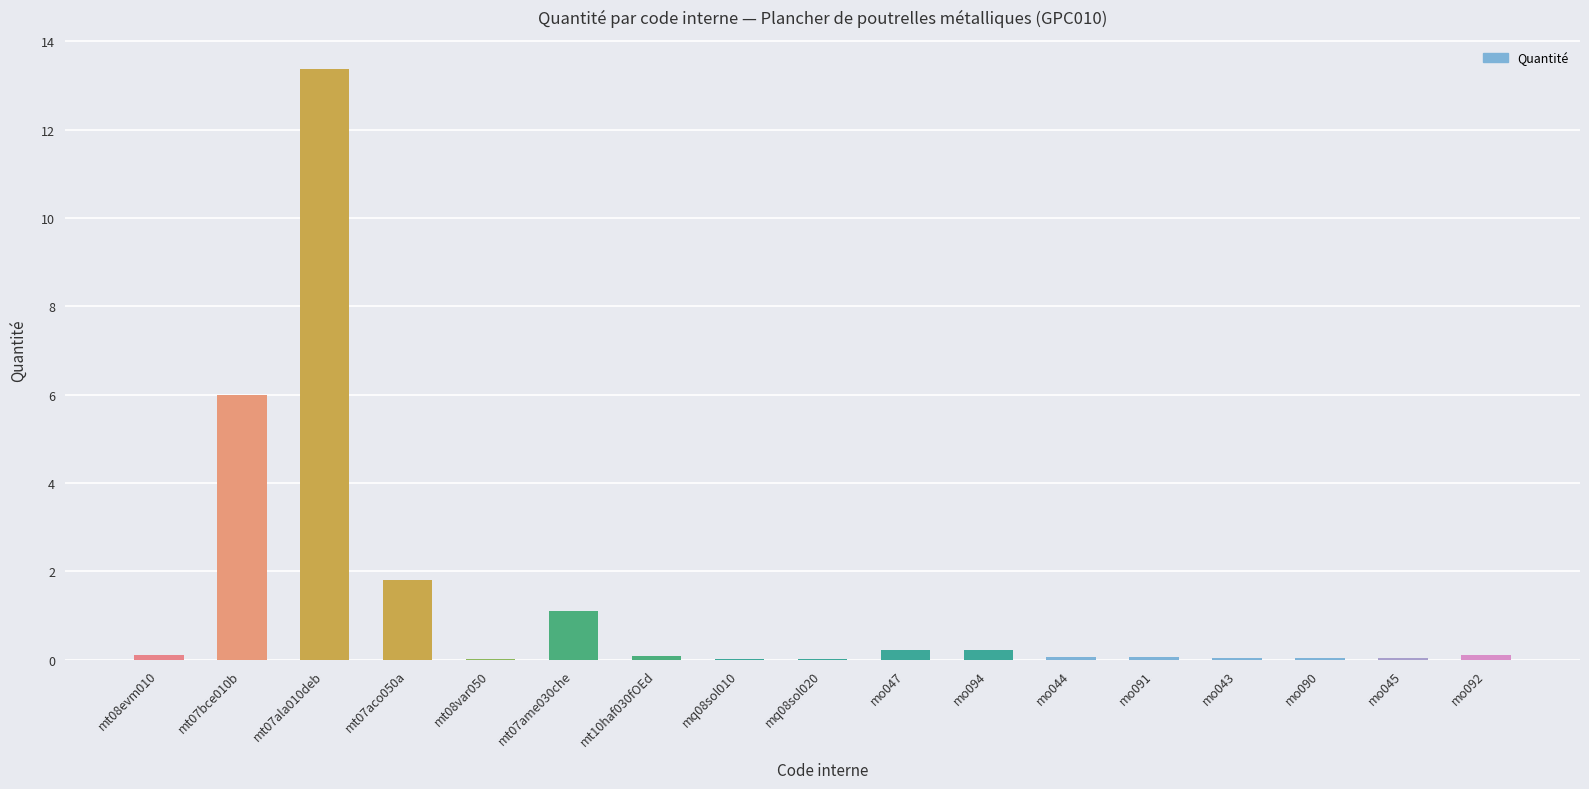

What is the sum of all values?

23.2